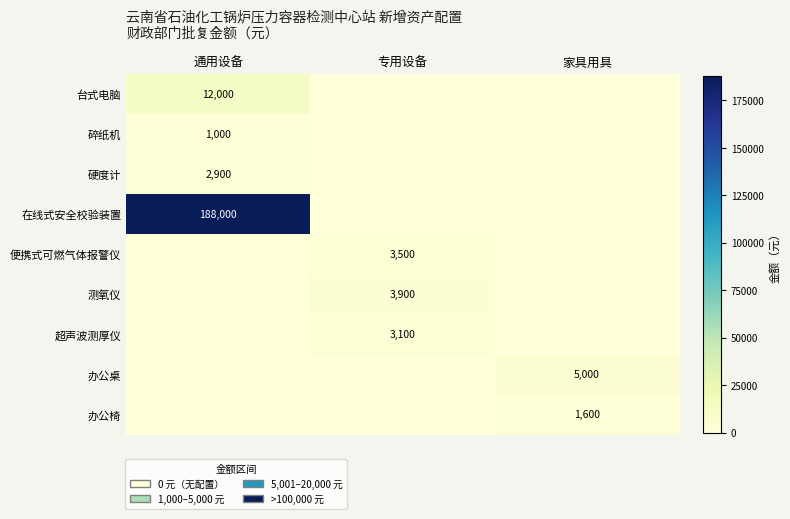

The 便携式可燃气体报警仪 series shows 5049 at 专用设备. True or false?

False